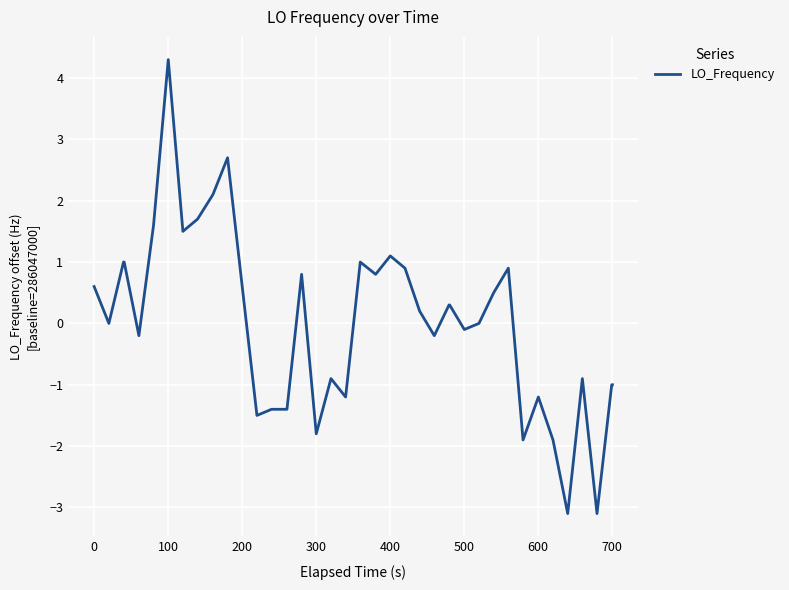

What is the maximum value shown in the chart?

4.3